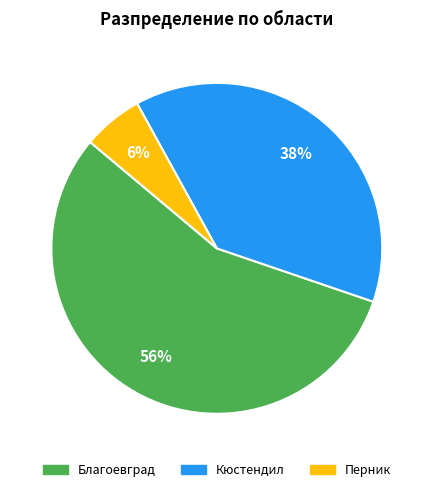

To the nearest percent, what is the difference between the largest and smallest slice percentages?

50%